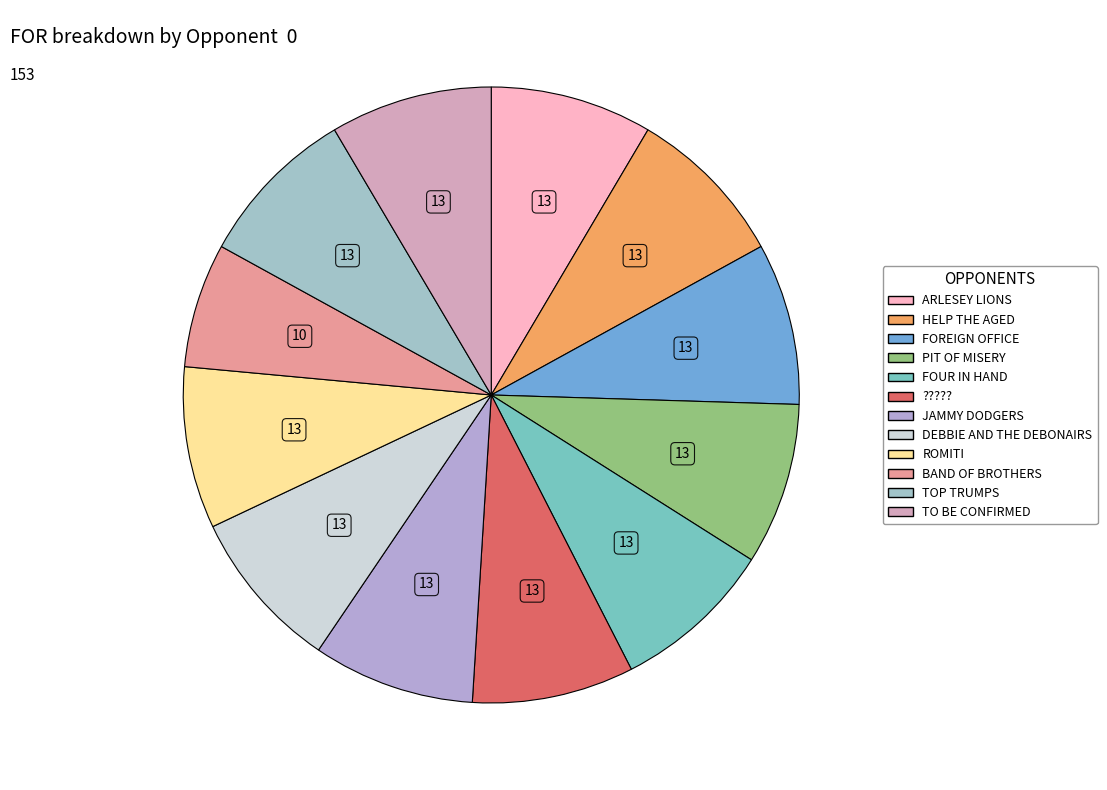

What is the ratio of the value at BAND OF BROTHERS to the value at TO BE CONFIRMED?

0.8